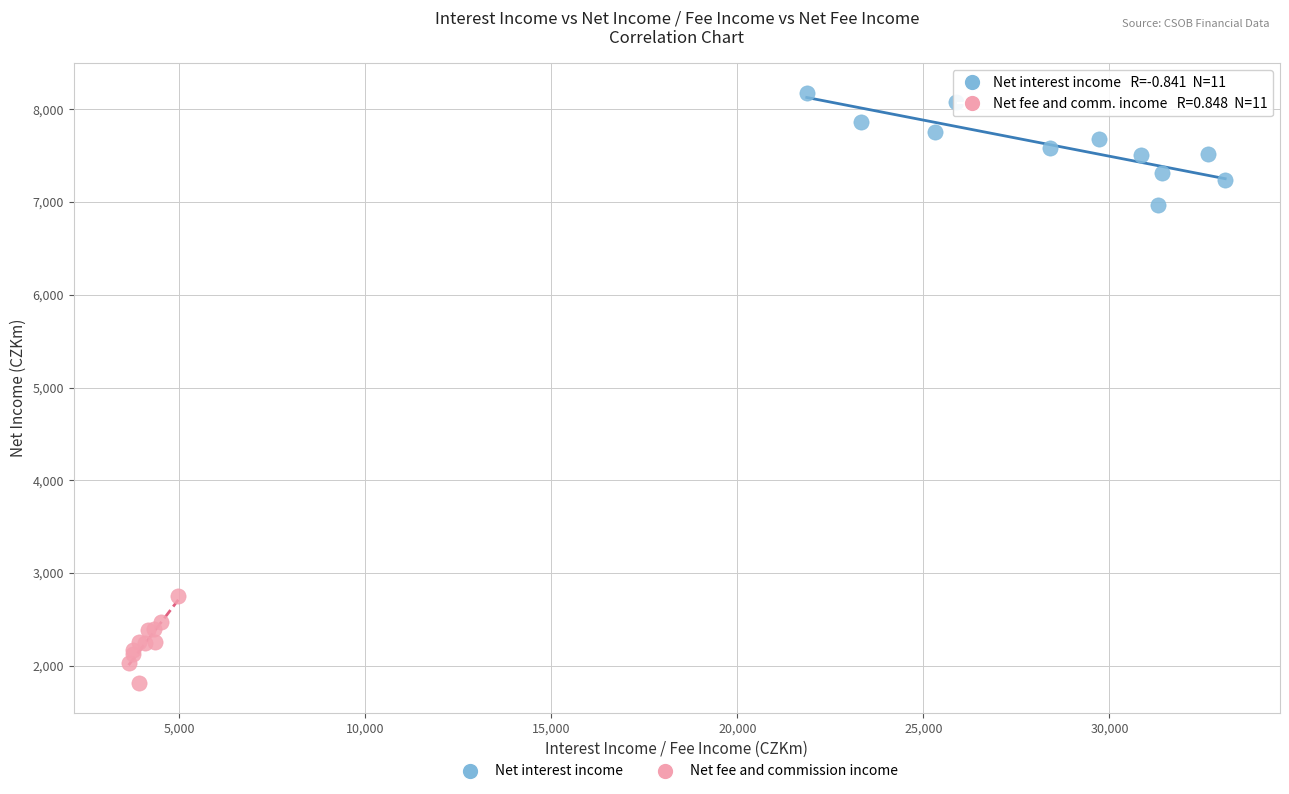

Which series reaches the minimum Y coordinate?

Net fee and commission income